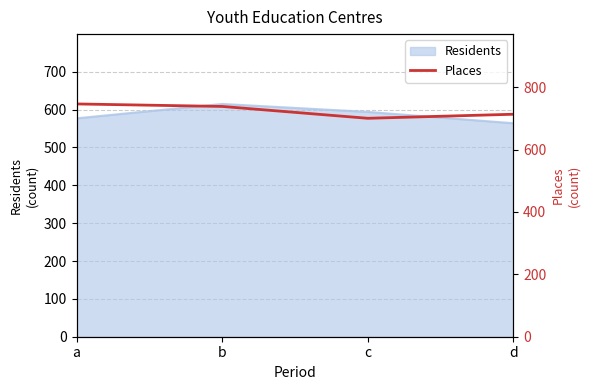

How many categories are shown in the chart?

4